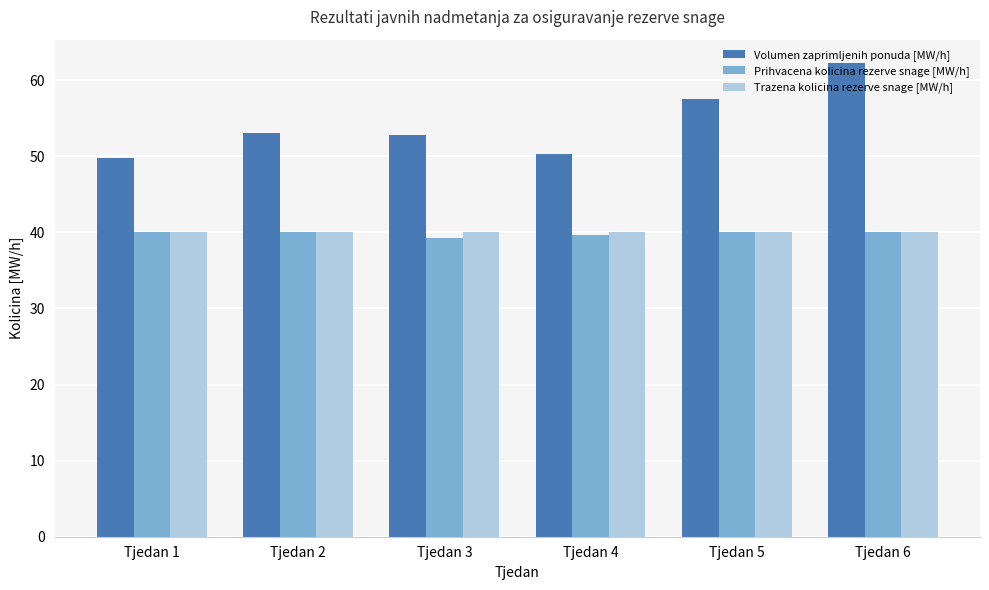

What is the difference between the Volumen zaprimljenih ponuda [MW/h] values at Tjedan 3 and Tjedan 6?

9.4